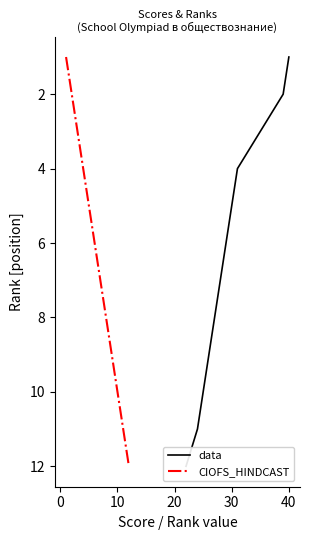

True or false: CIOFS_HINDCAST has more than 0 interior local peaks.

False